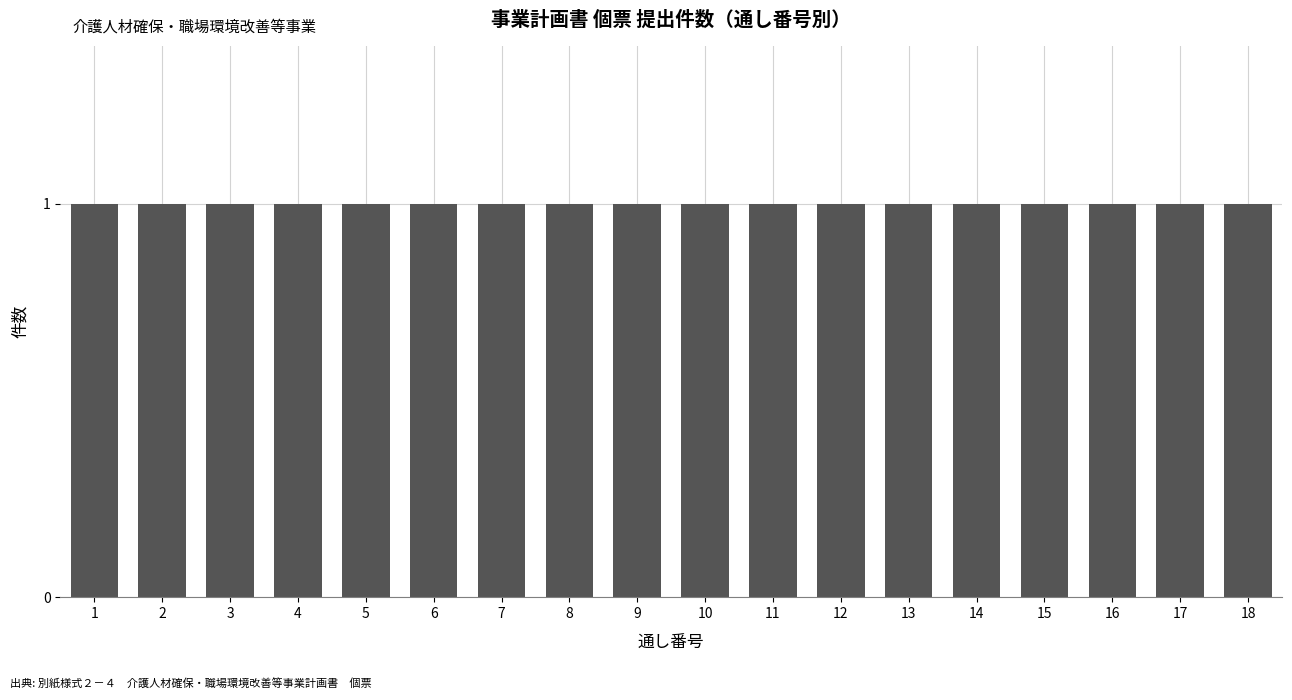

Where is the data nearest to the value 9?

9